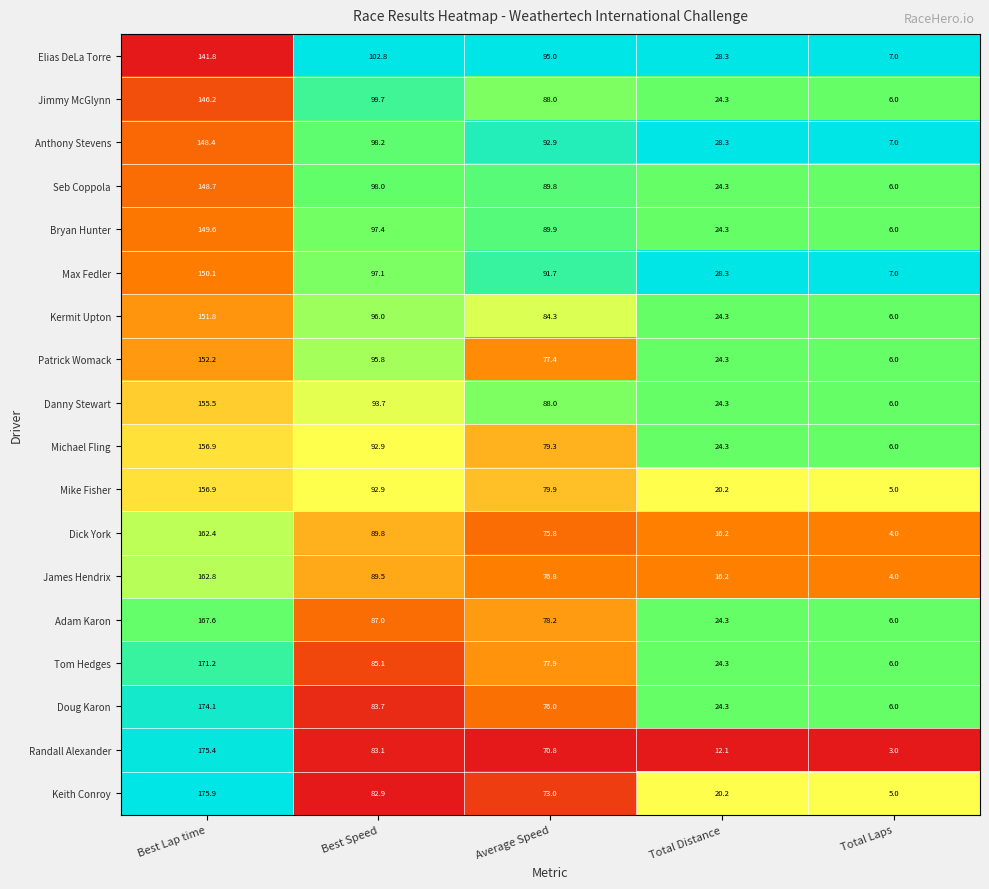

What is the sum of the Kermit Upton values at Best Lap time and Average Speed?

236.1